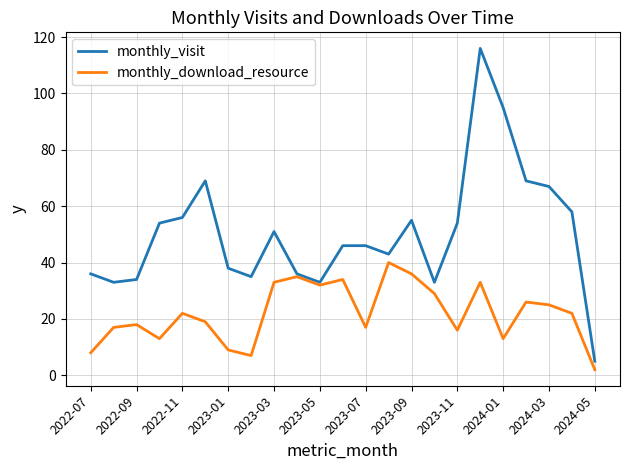

What is the maximum value for monthly_visit?

116